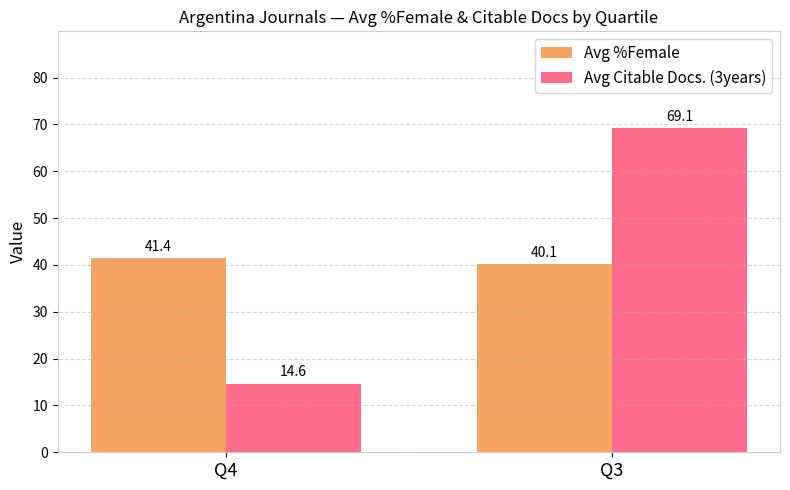

The value of Avg Citable Docs. (3years) at Q4 is 14.6. True or false?

True